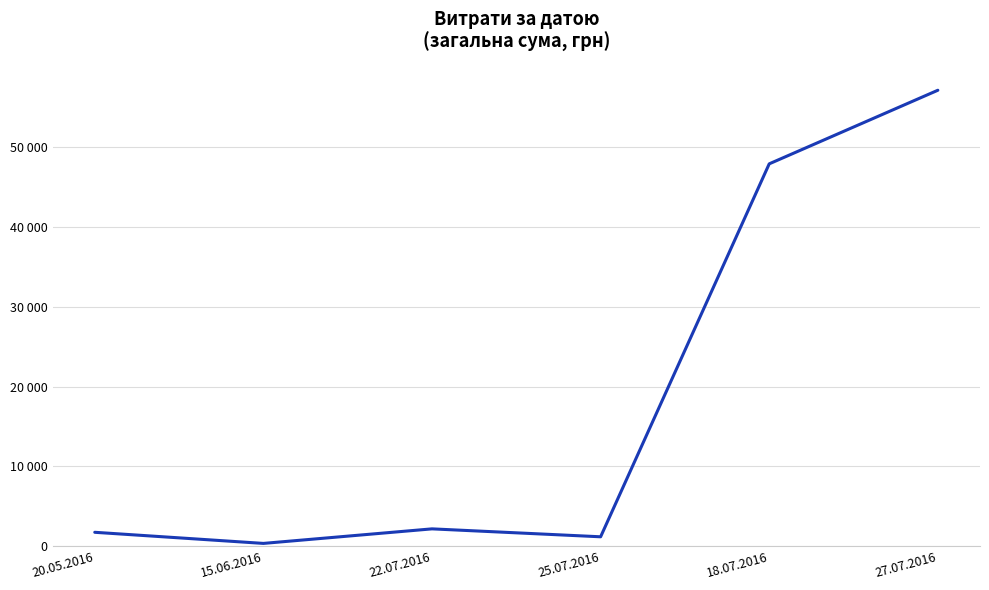

True or false: the data has more than 2 interior local peaks.

False